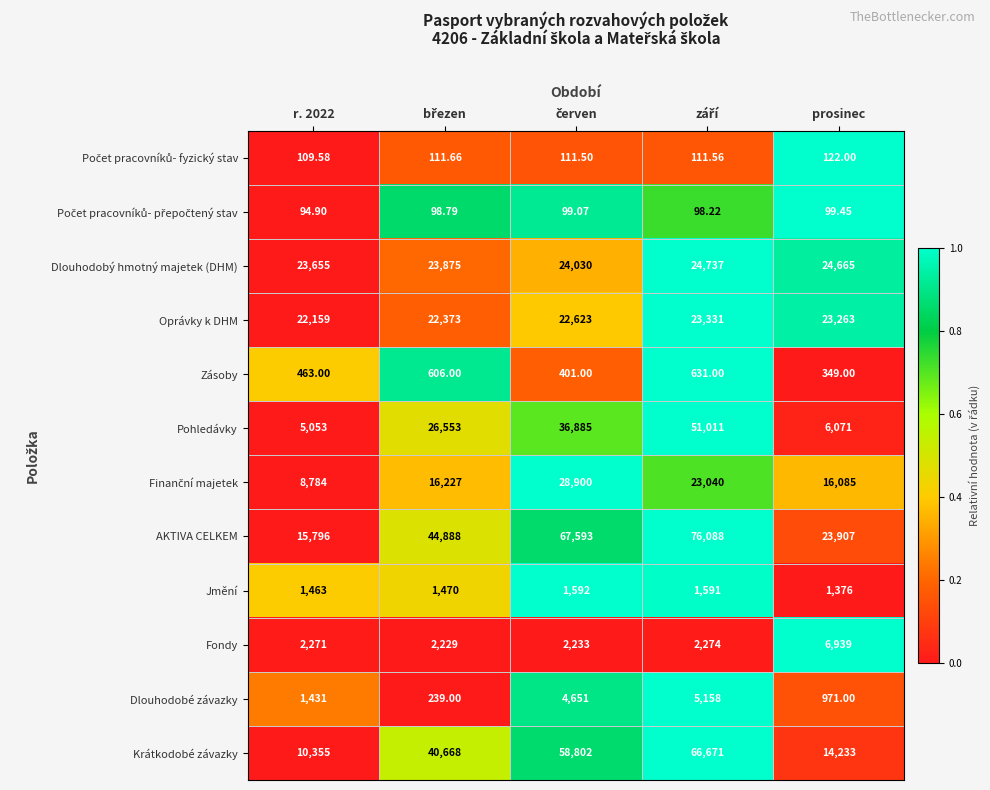

Which series has the largest total across all categories?

AKTIVA CELKEM